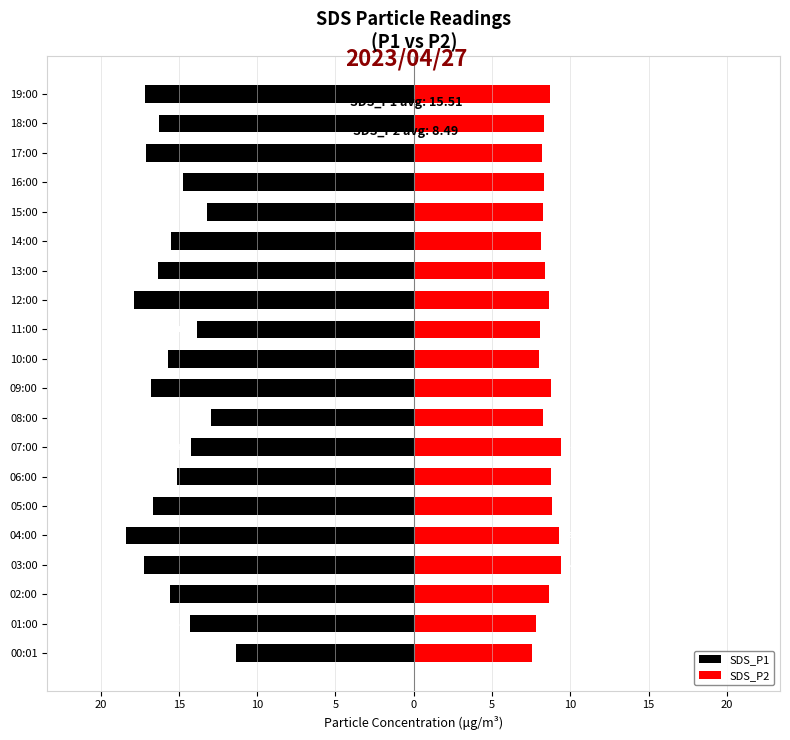

What is the approximate value of SDS_P1 at 02:00?

-15.6